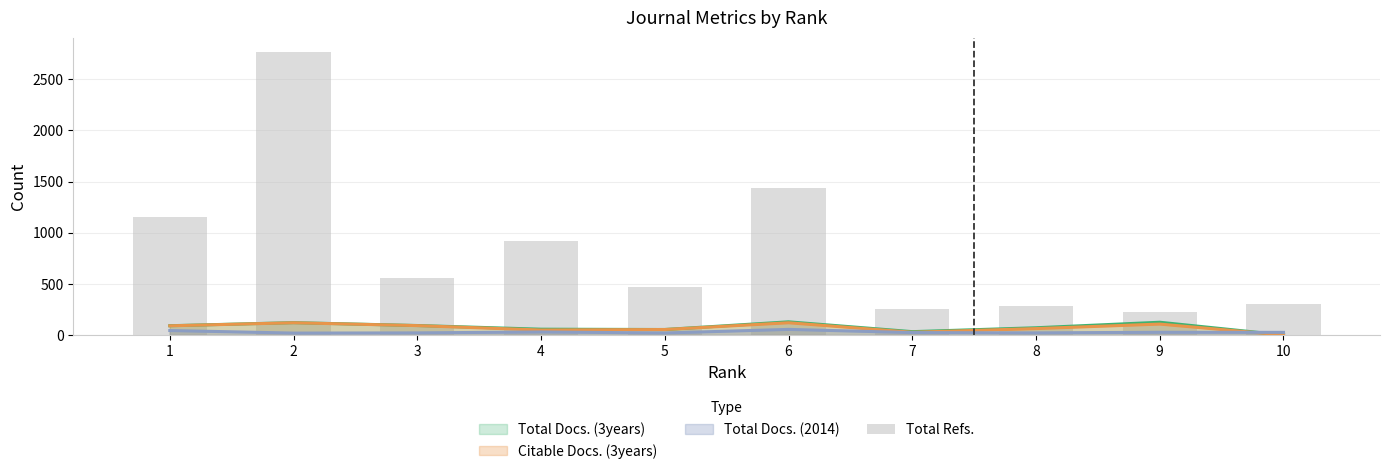

What is the greatest value displayed?

2767